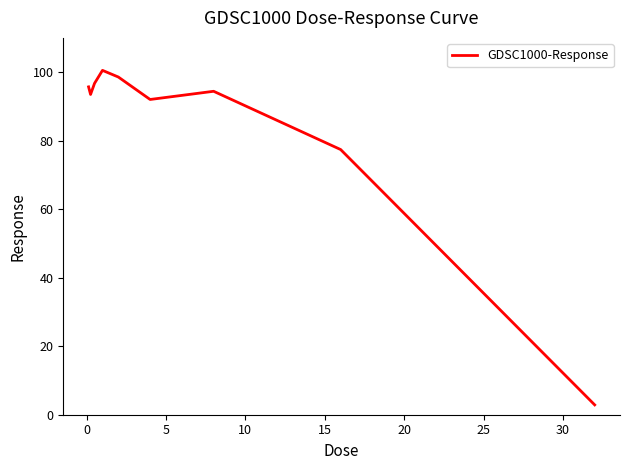

What is the difference between the maximum and minimum values?

97.6